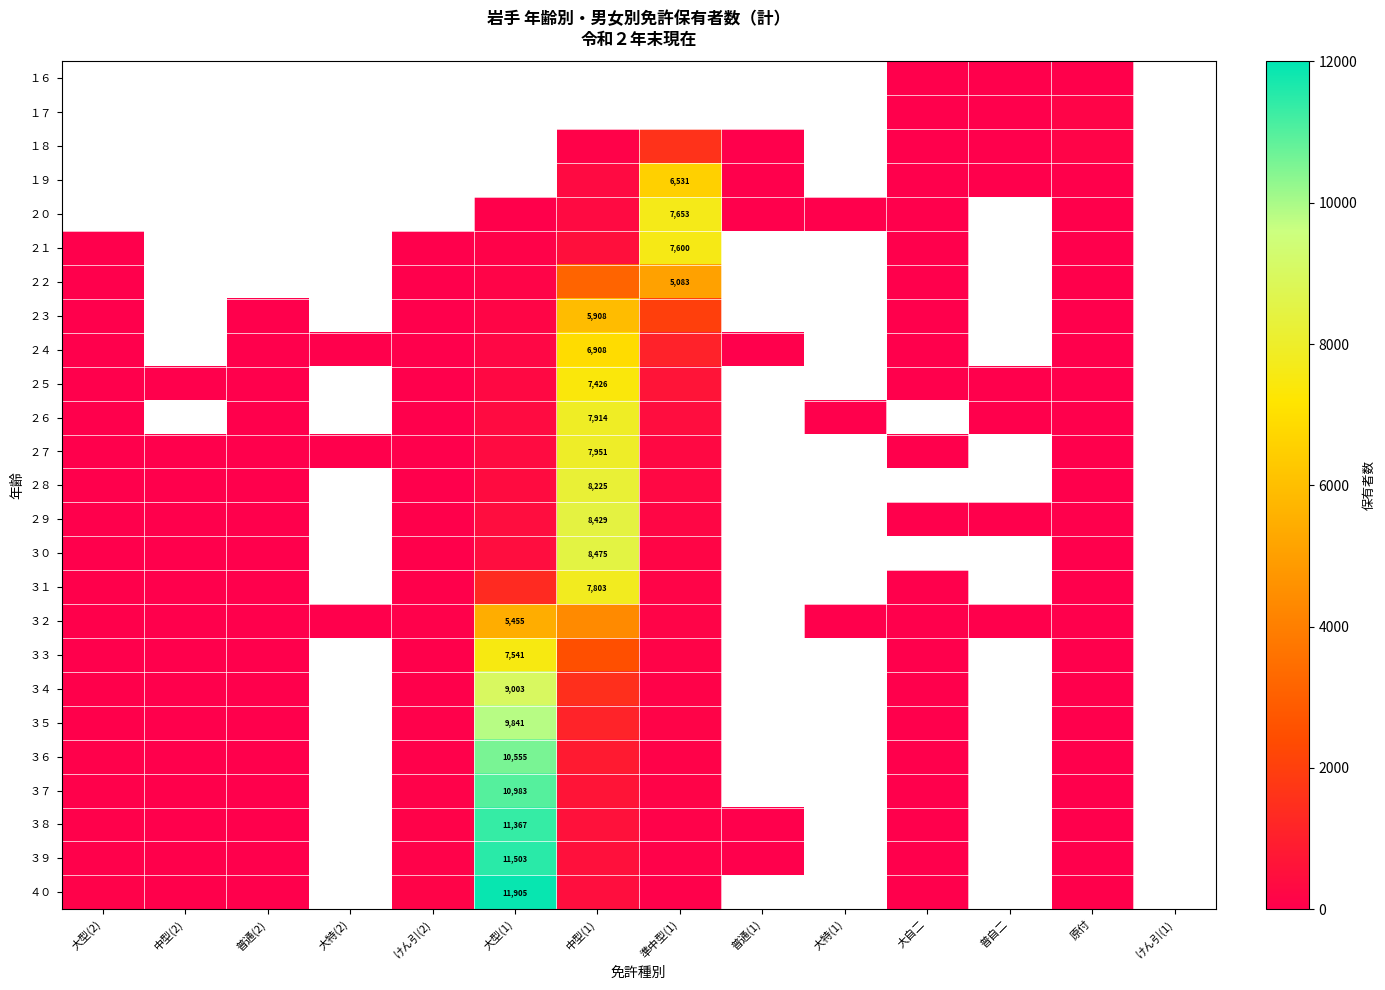

Which has a higher value, 中型(2) or 大自二?

大自二